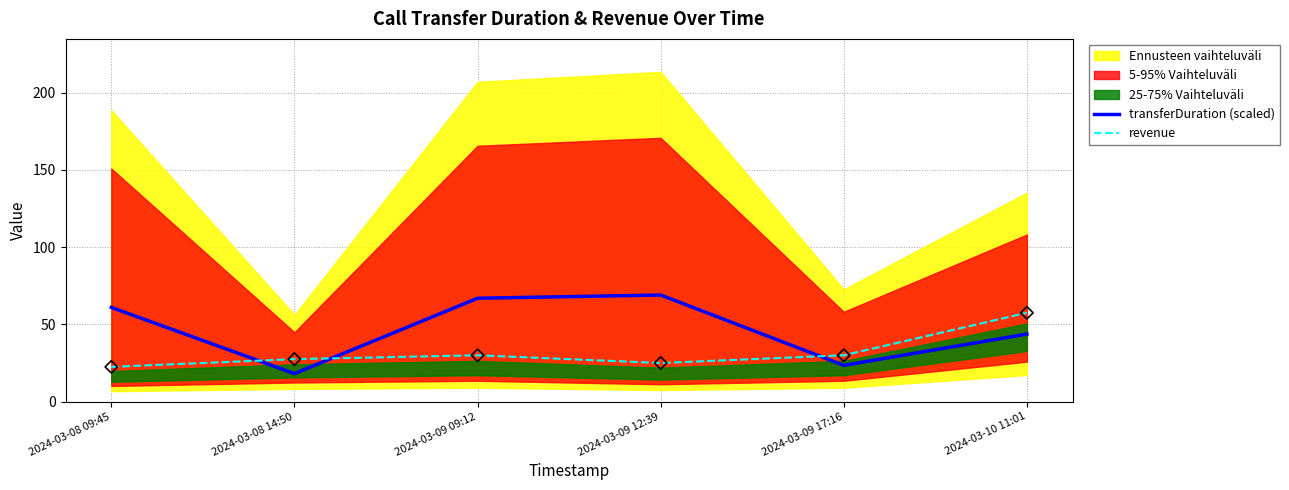

What is the highest value of the transferDuration (scaled) series?

69.0